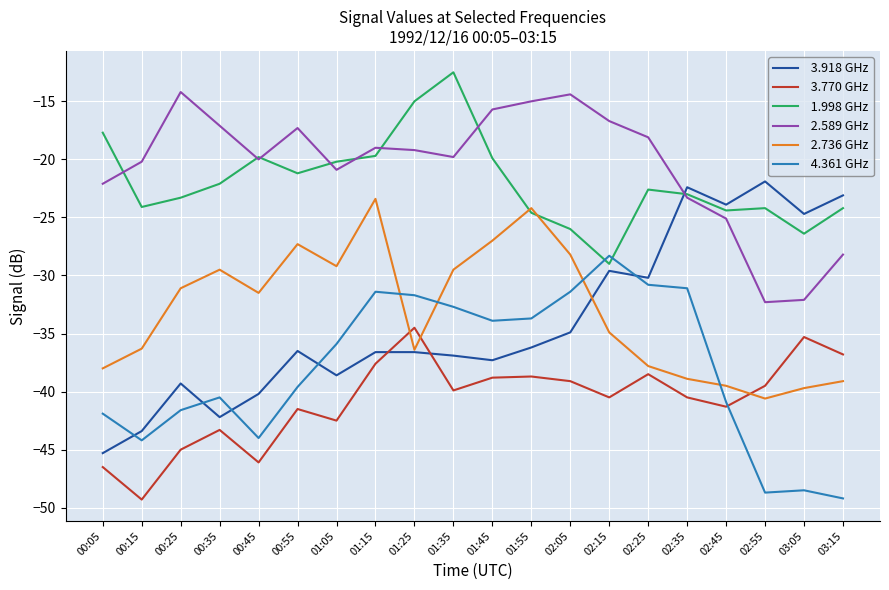

What position from the right is 01:15?

13